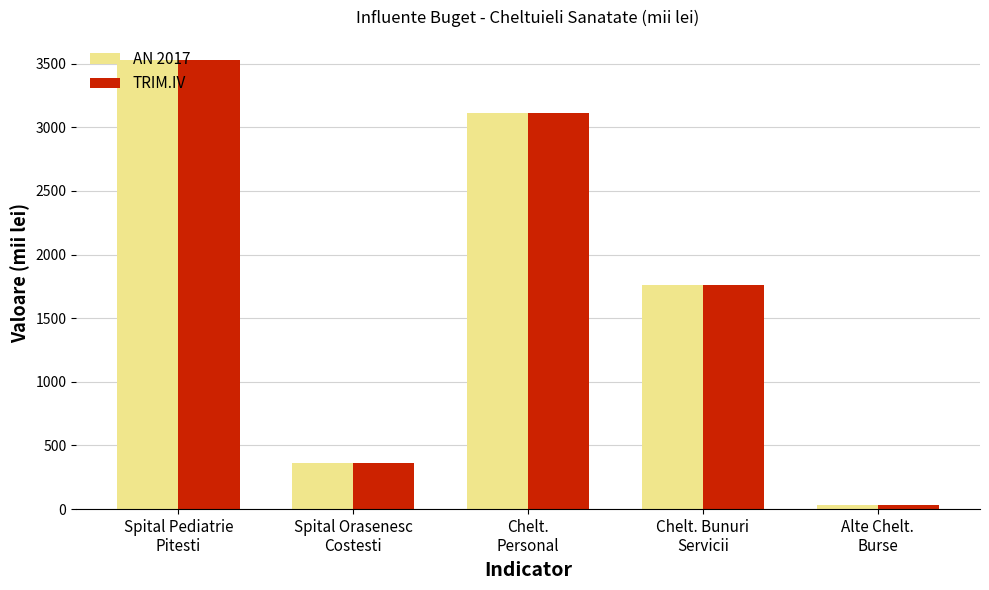

How many bars are there in total?

10